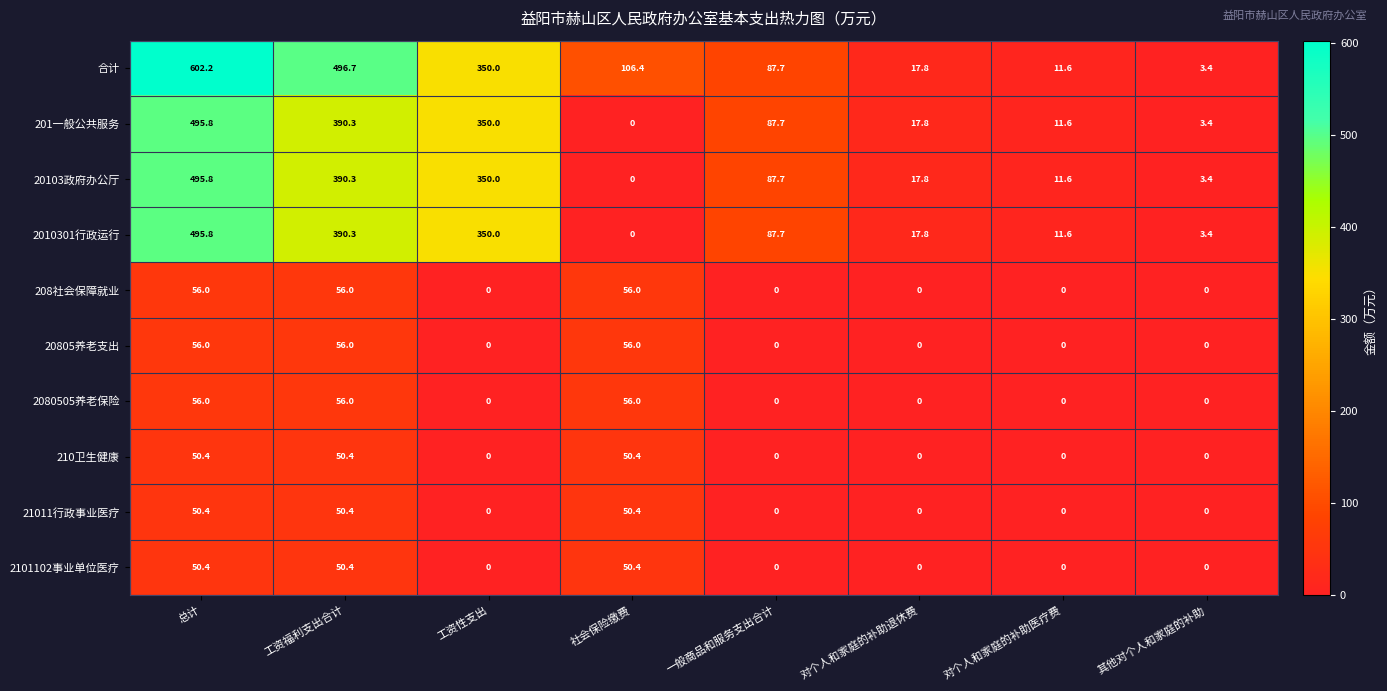

Count the number of categories in the chart.

8